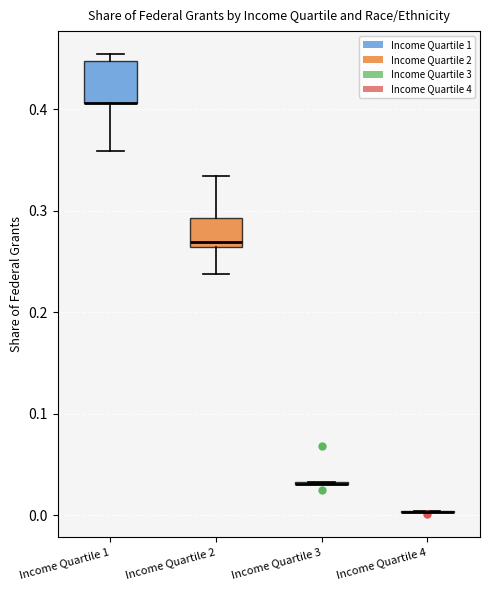

Reading left to right, transcribe this box plot: for each box, give where its median line is, the range the box spans, and where its two whiskers end, as read against the y-axis. The values are not printed on the chart, so give them approximately, as read against the axis.

Income Quartile 1: median 0.41 (drawn on the box's lower edge), box 0.41 to 0.45, whiskers 0.36 to 0.45 (just above the box's upper edge)
Income Quartile 2: median 0.27, box 0.26 to 0.29, whiskers 0.24 to 0.33
Income Quartile 3: box collapsed to a line at 0.03, whiskers 0.03 to 0.03
Income Quartile 4: box collapsed to a line at 0.00, whiskers 0.00 to 0.00